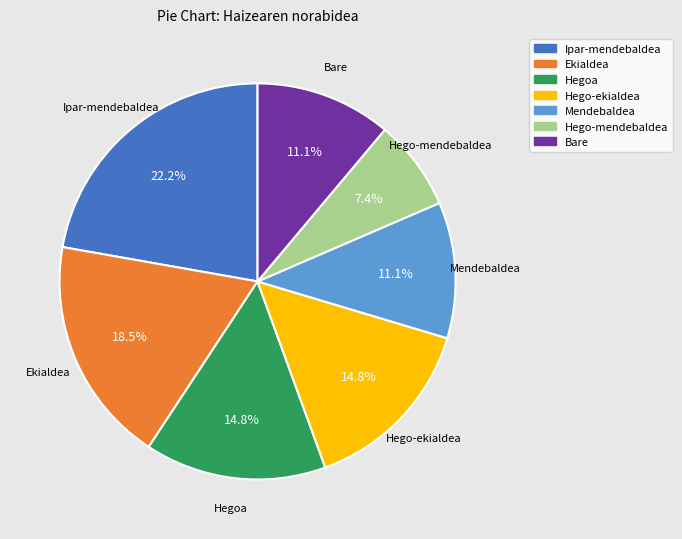

Which has a higher value, Hego-mendebaldea or Ekialdea?

Ekialdea